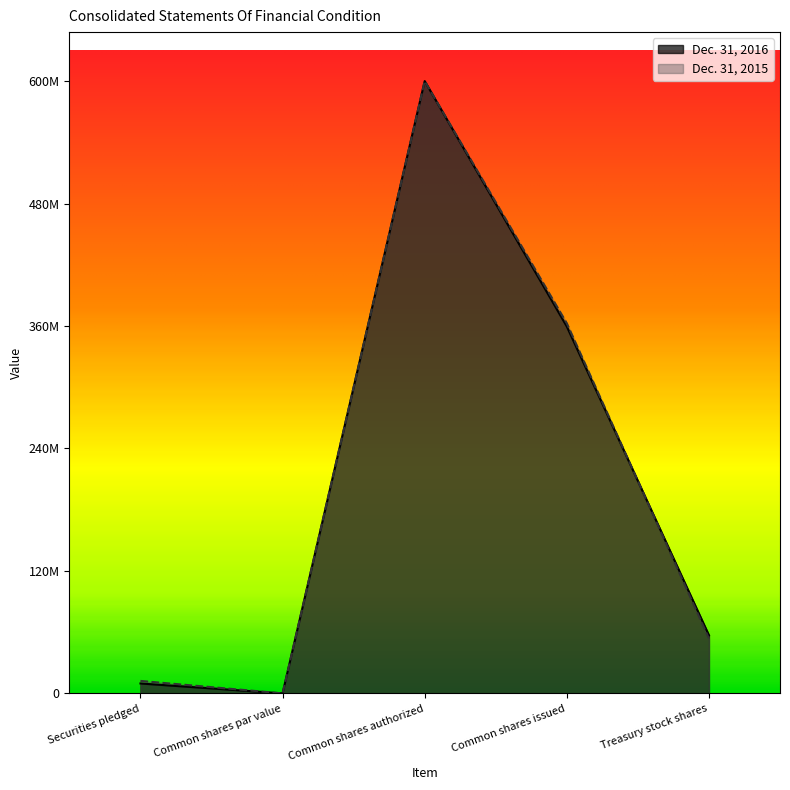

Rank the categories by Dec. 31, 2015 value from lowest to highest.

Common shares par value, Securities pledged, Treasury stock shares, Common shares issued, Common shares authorized